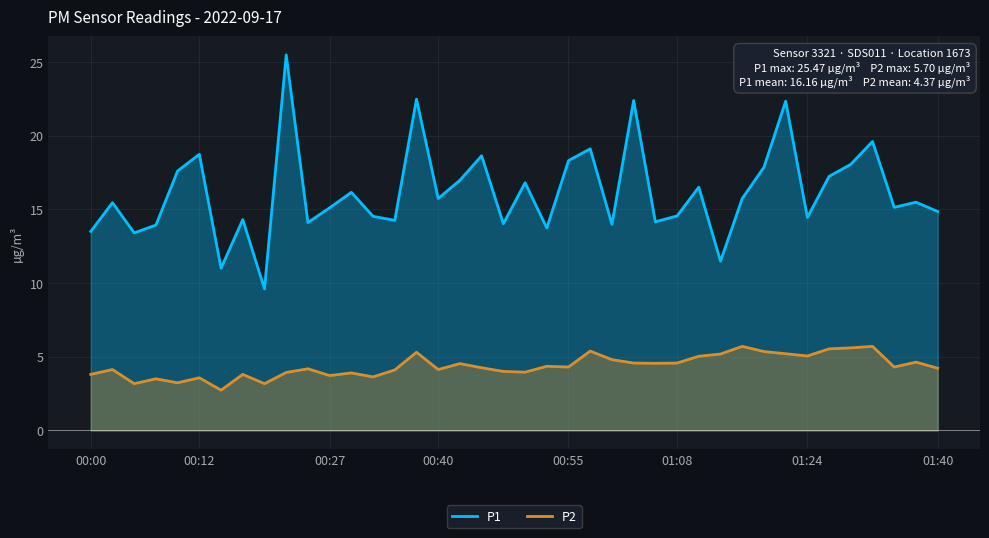

What value does the P2 series have at 35?

5.6